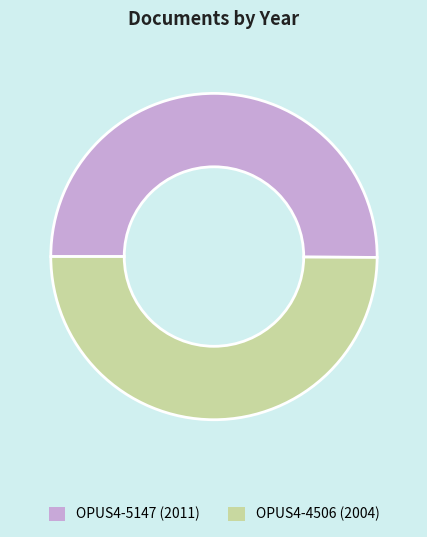

Do OPUS4-4506 and OPUS4-5147 together represent more than half of the pie?

Yes